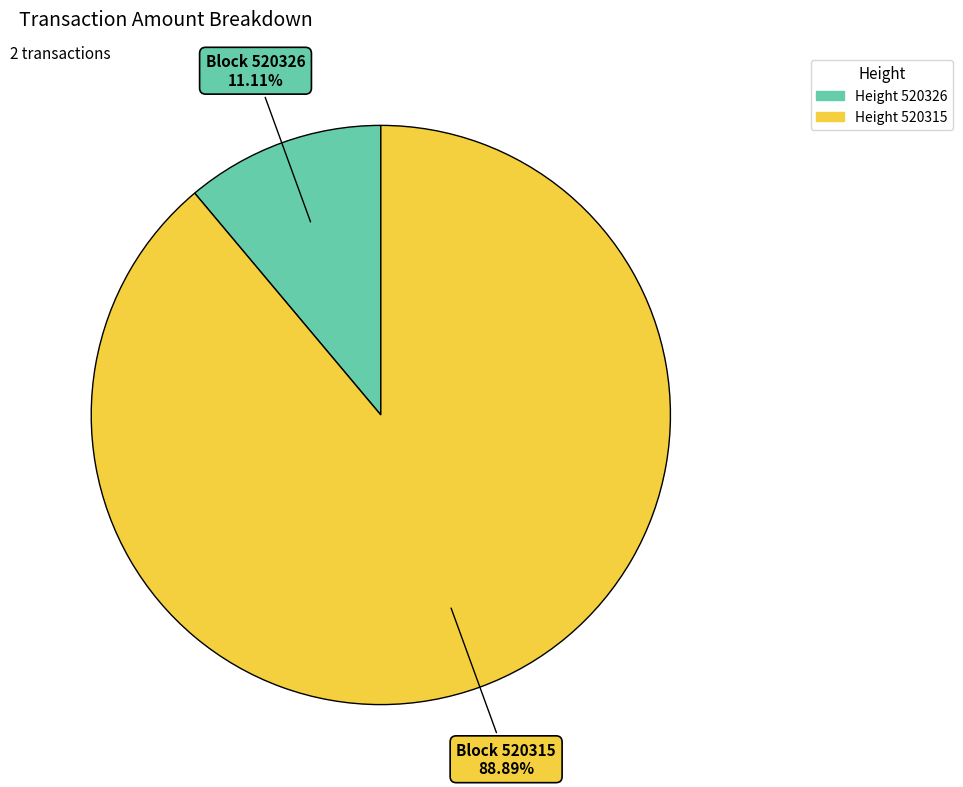

To the nearest percent, what is the average slice percentage?

50%